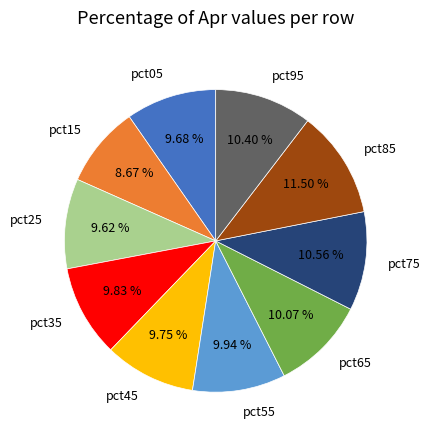

Do pct15 and pct75 together represent more than half of the pie?

No